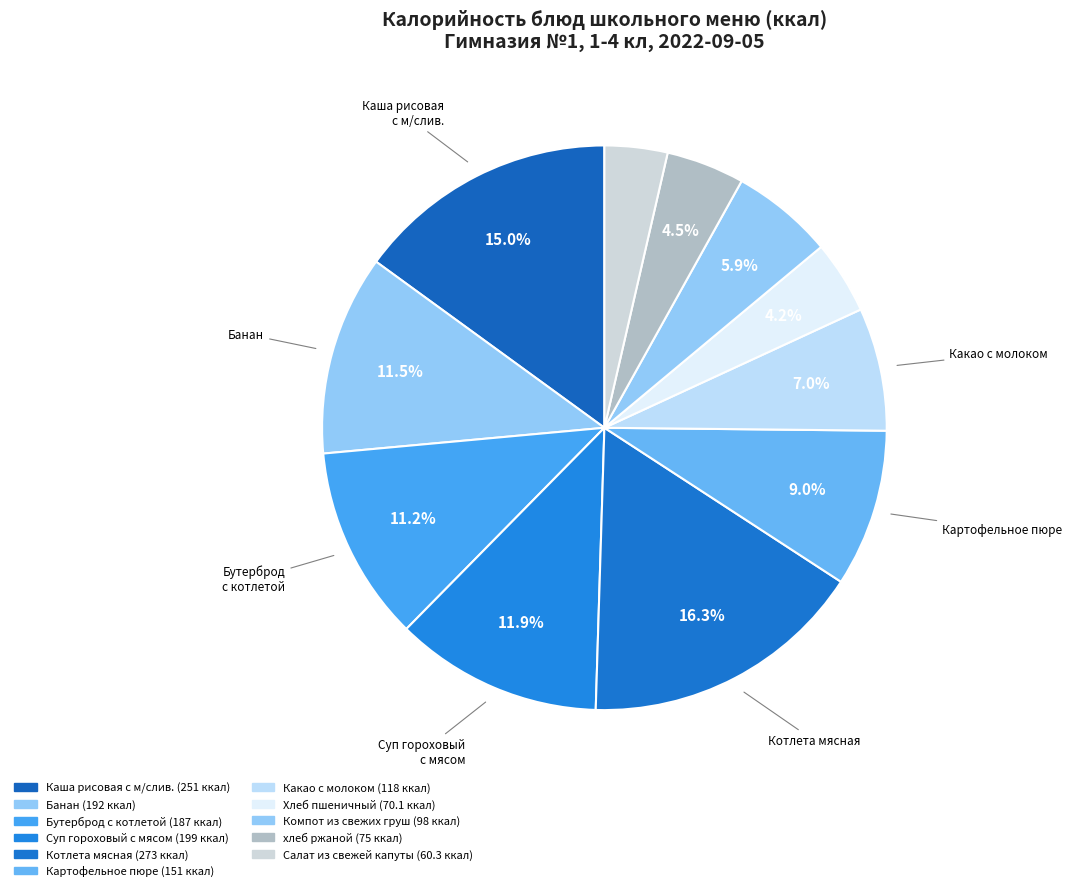

Is there a majority slice in this chart?

No